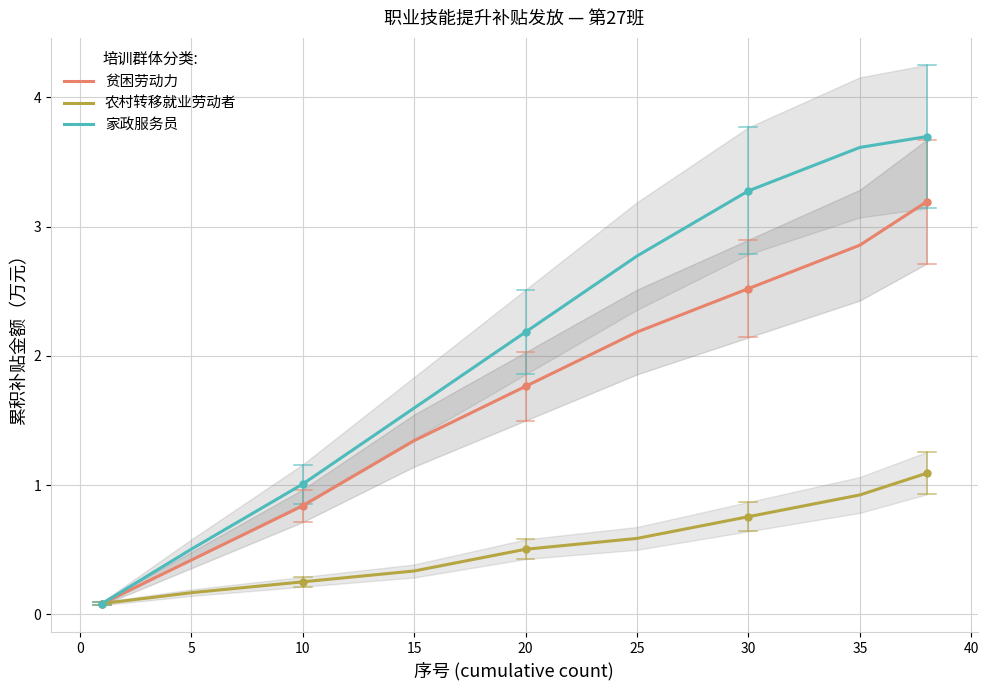

Is it true that 家政服务员 equals 1.3 at 30?

False